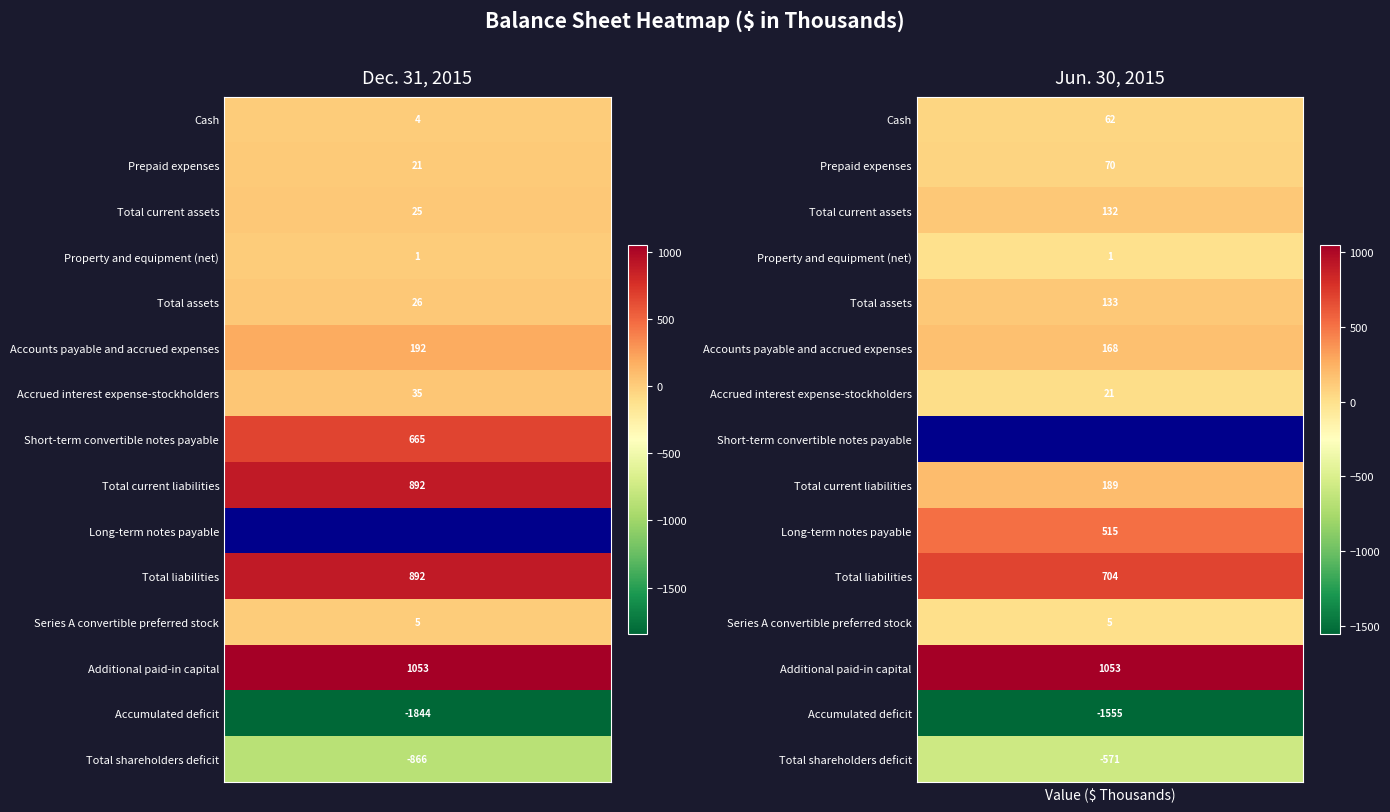

Rank the categories by Property and equipment (net) value from highest to lowest.

0, 1